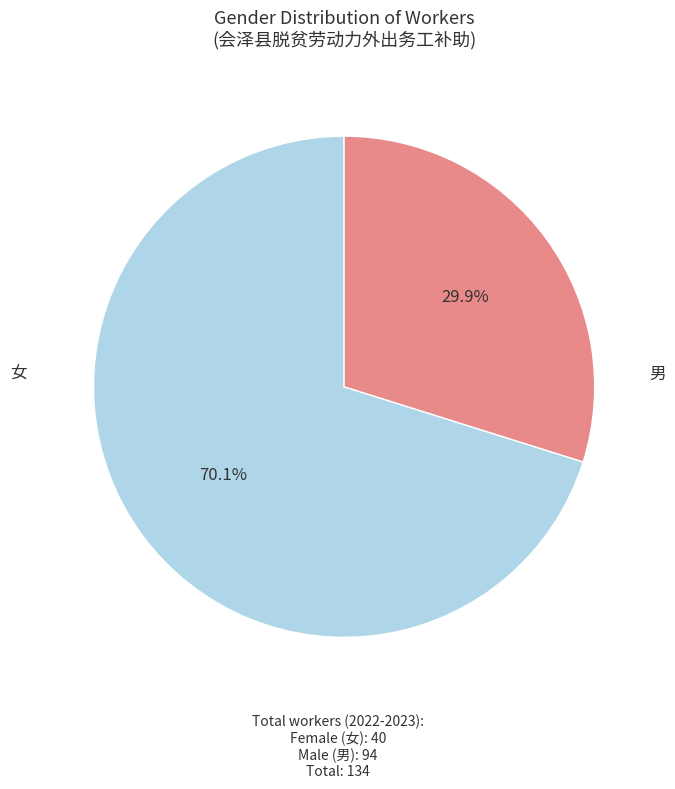

To the nearest percent, what is the difference between the 女 and 男 slice percentages?

40%